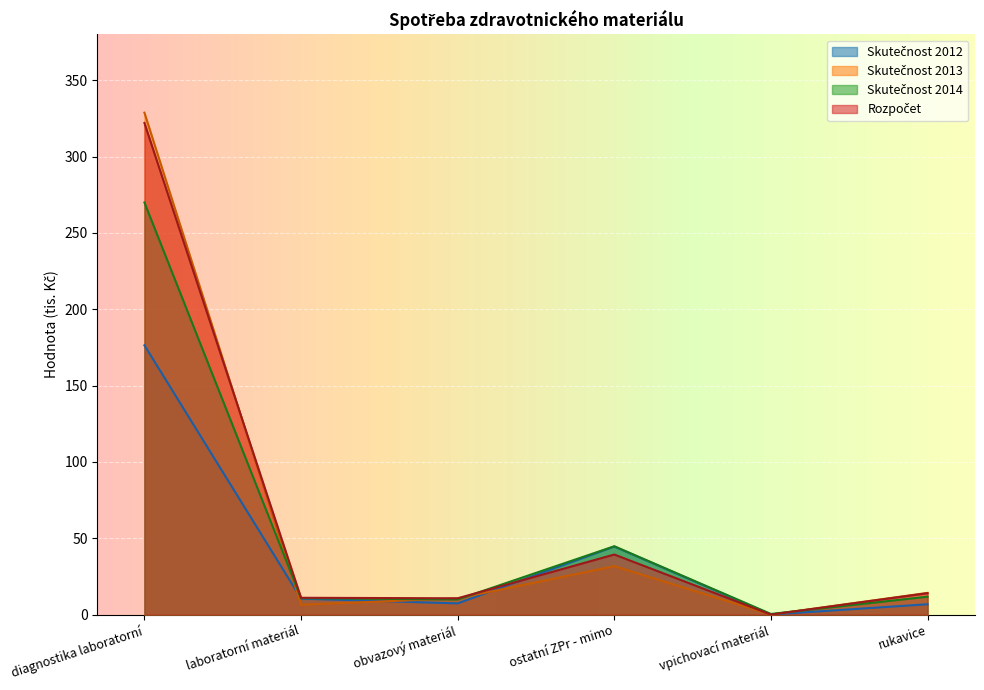

What is the value of the Skutečnost 2014 point at the 2nd from the left?

10.7